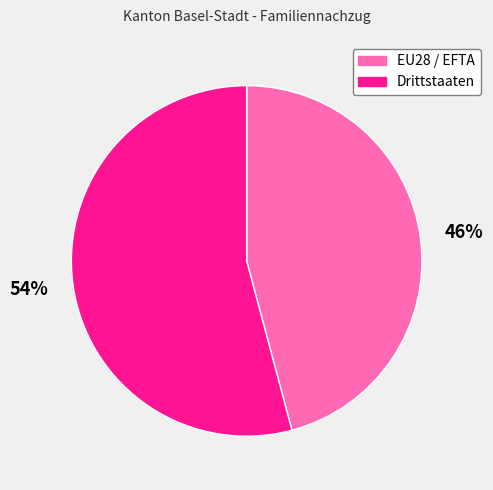

What is the largest slice in the pie chart?

Drittstaaten